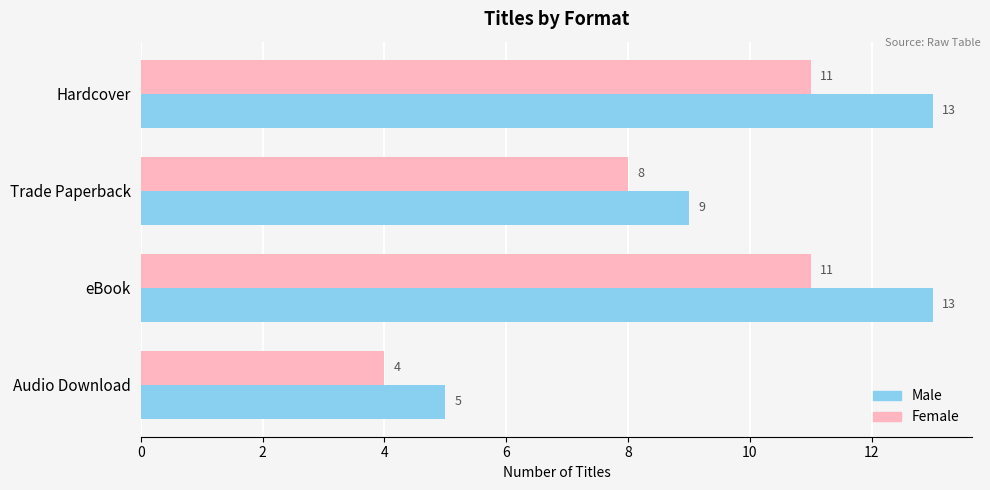

Between Hardcover and Audio Download, which series saw the biggest shift?

Male